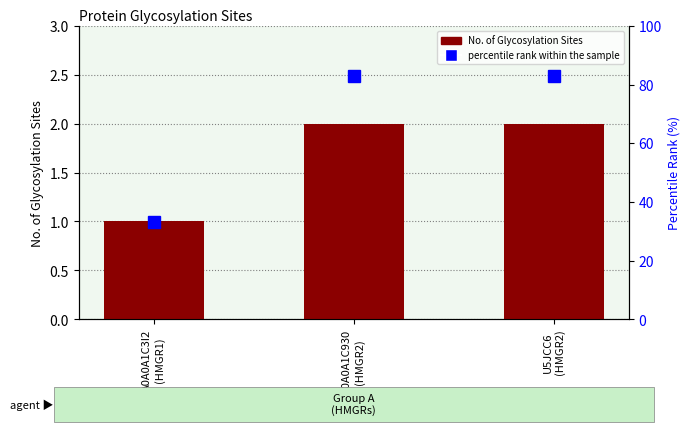

Reading left to right, transcribe all the data shown in this chart.

No. of Glycosylation Sites: A0A0A1C3I2
(HMGR1)=1	A0A0A1C930
(HMGR2)=2	U5JCC6
(HMGR2)=2
percentile rank within the sample: A0A0A1C3I2
(HMGR1)=33	A0A0A1C930
(HMGR2)=83	U5JCC6
(HMGR2)=83